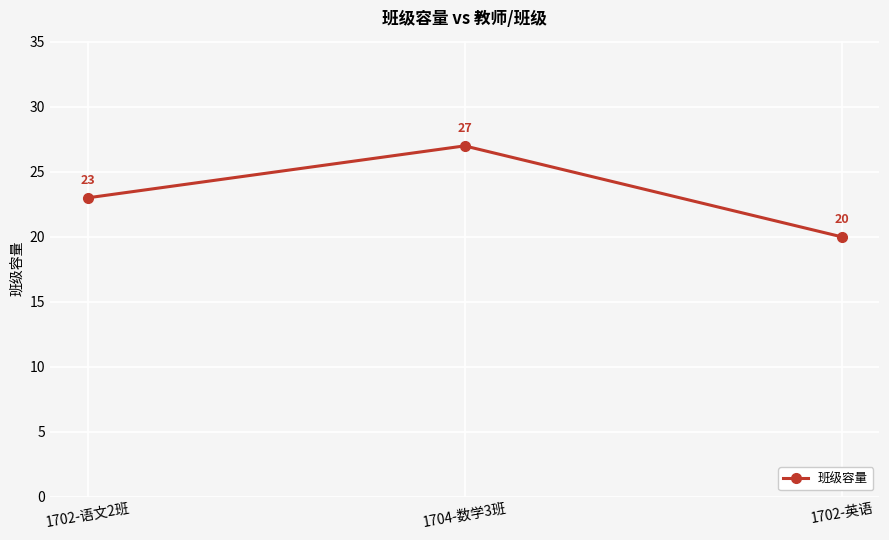

List the labels in order of value, smallest first.

1702-英语, 1702-语文2班, 1704-数学3班